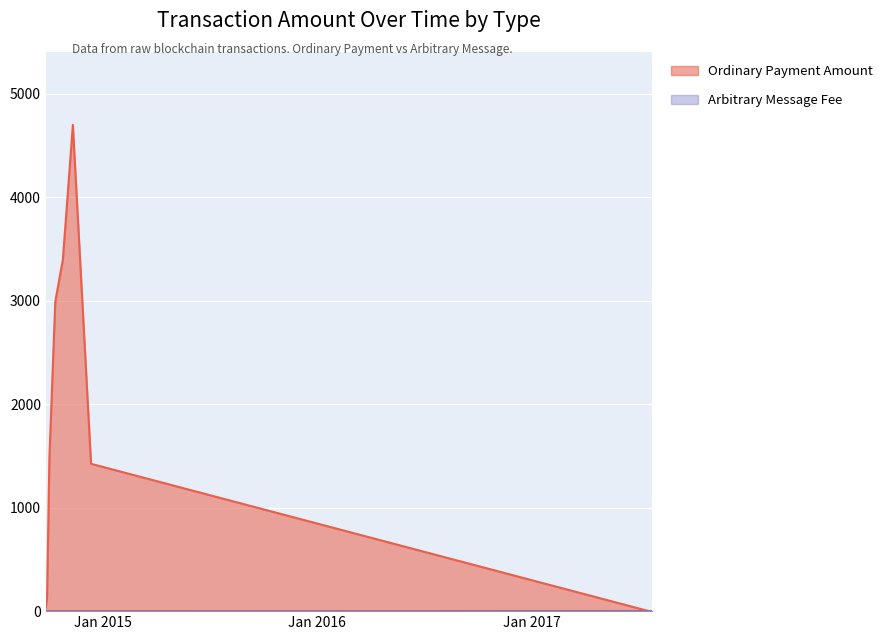

What is the difference between the maximum and minimum values?

4699